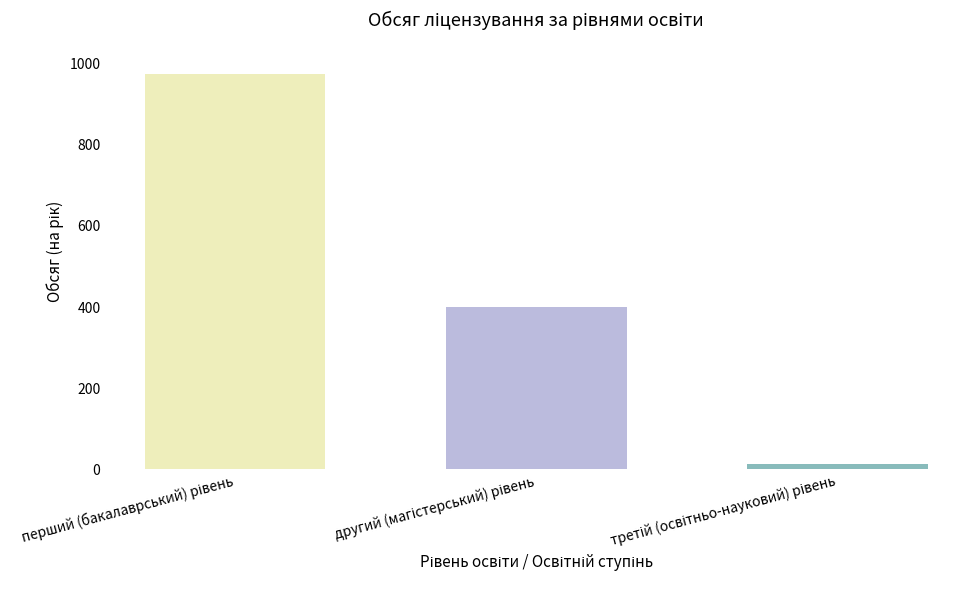

What is the sum of all values?

1387